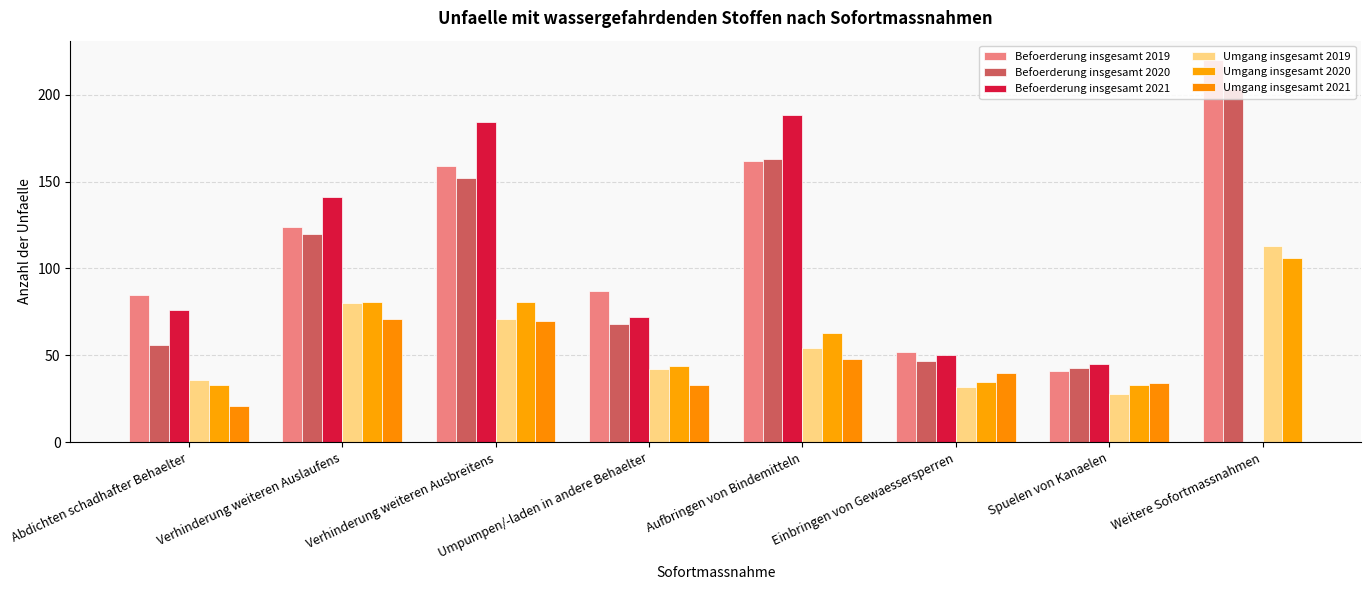

What is the label of the 6th bar from the left?

Einbringen von Gewaessersperren